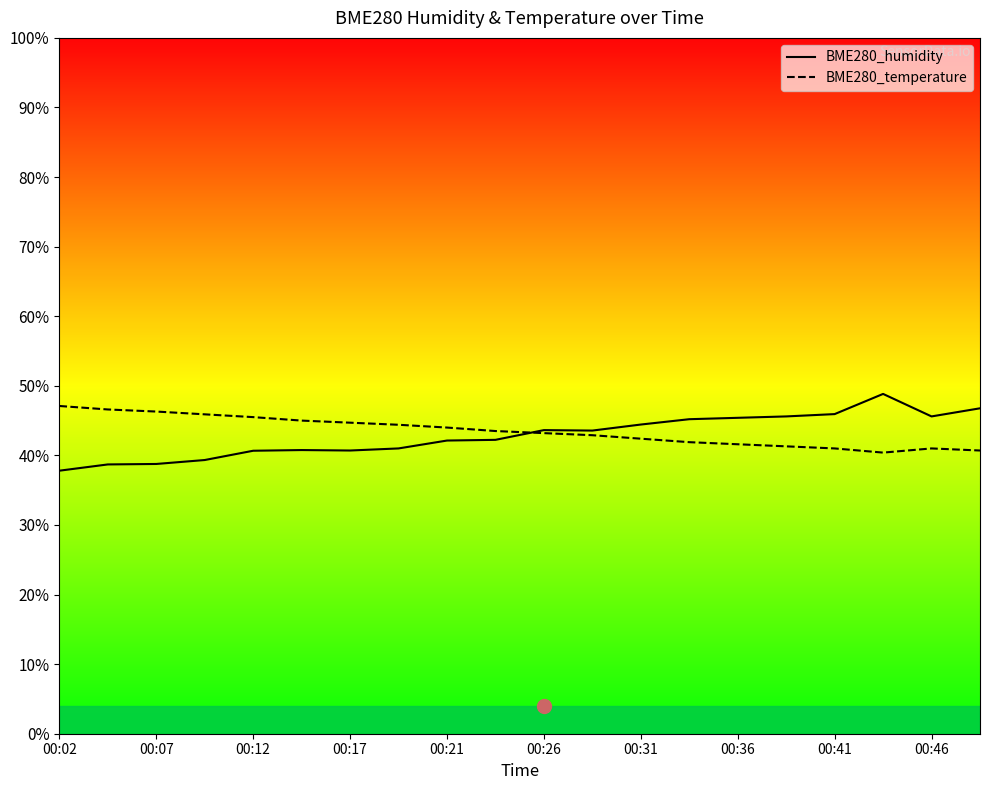

Which series has the largest total across all categories?

BME280_temperature